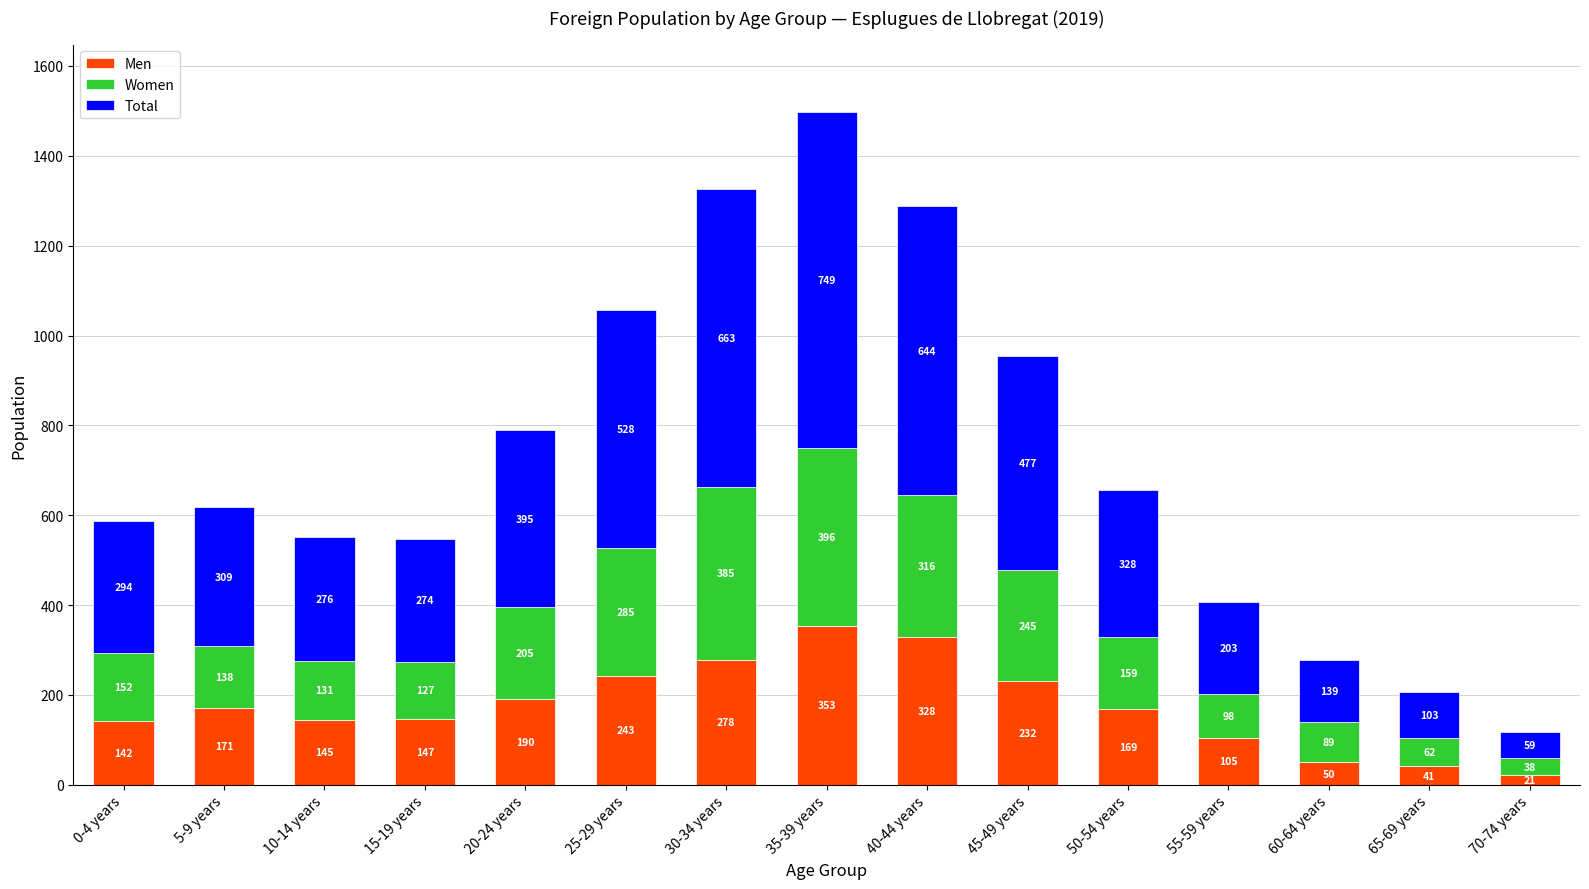

What is the sum of the Men values at 65-69 years and 25-29 years?

284